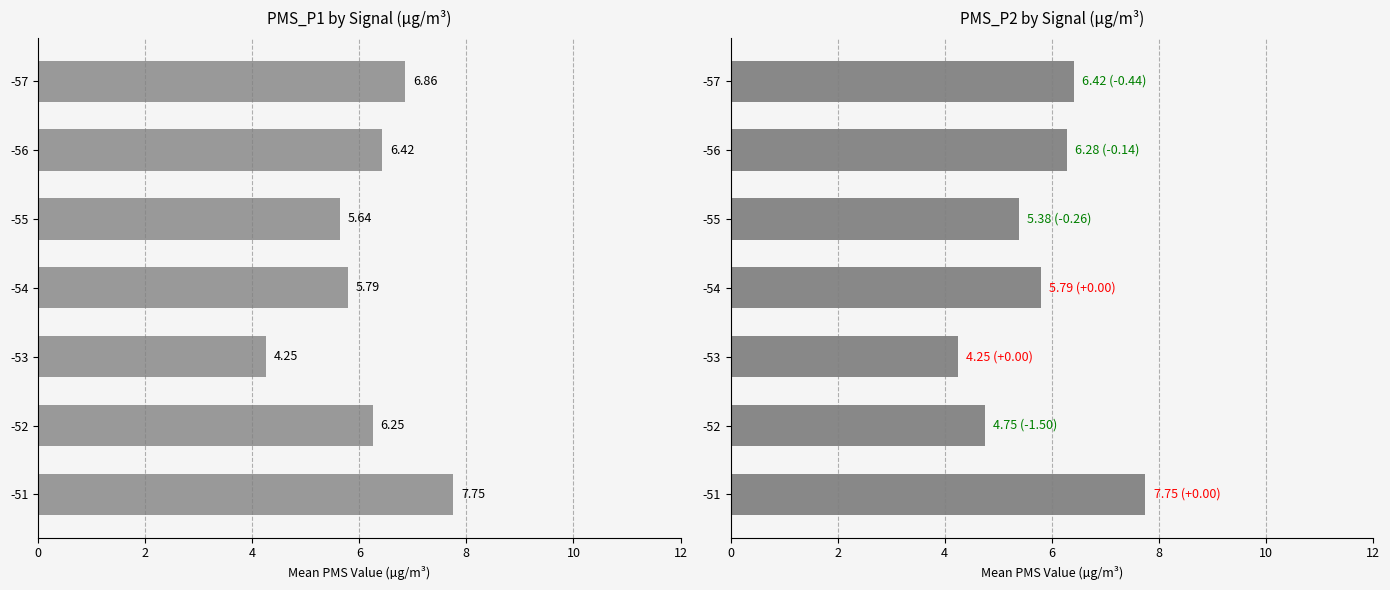

Reading right to left, transcribe all the data shown in this chart.

7.8	4.8	4.2	5.8	5.4	6.3	6.4